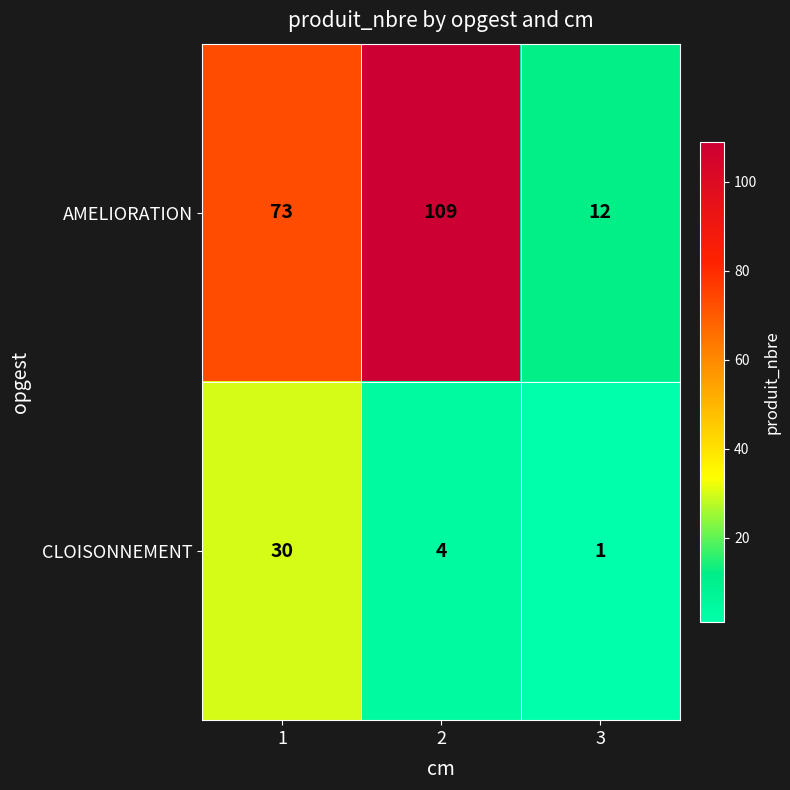

Reading right to left, list all the values displayed in this chart.

AMELIORATION: 3=12	2=109	1=73
CLOISONNEMENT: 3=1	2=4	1=30